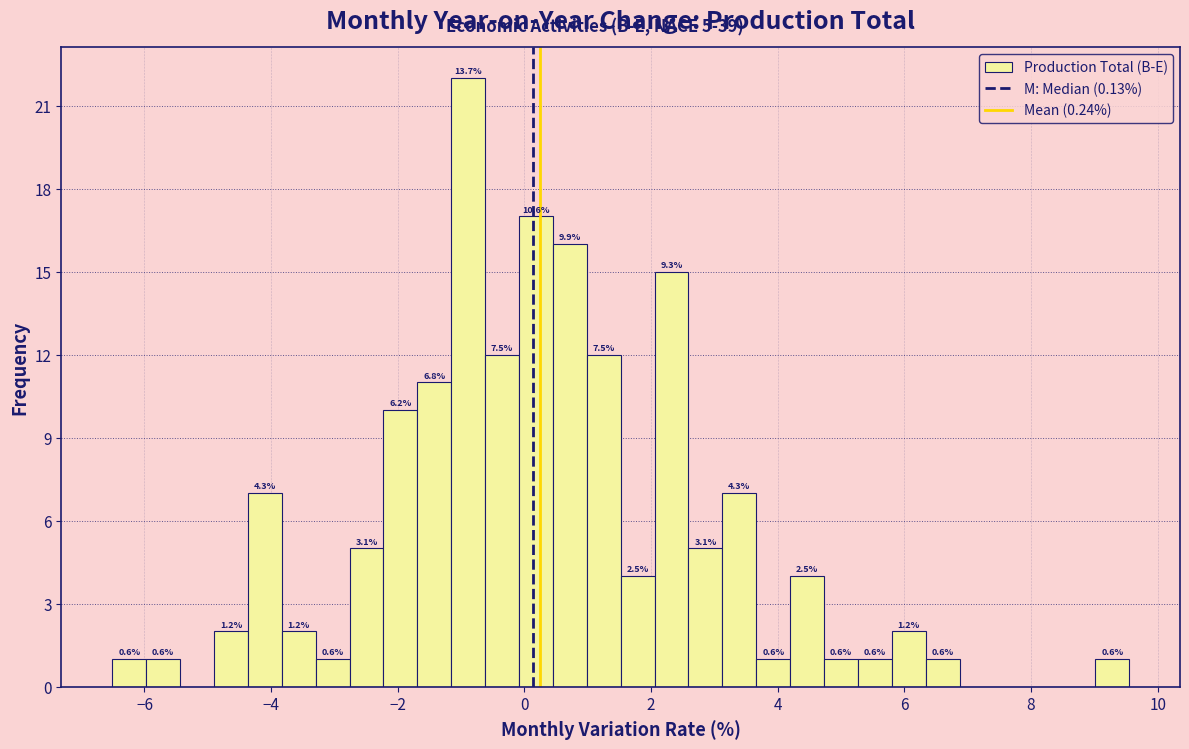

Around what value on the x-axis is the tallest bar? Give the approximate position of its centre, as read against the axis.

-0.8